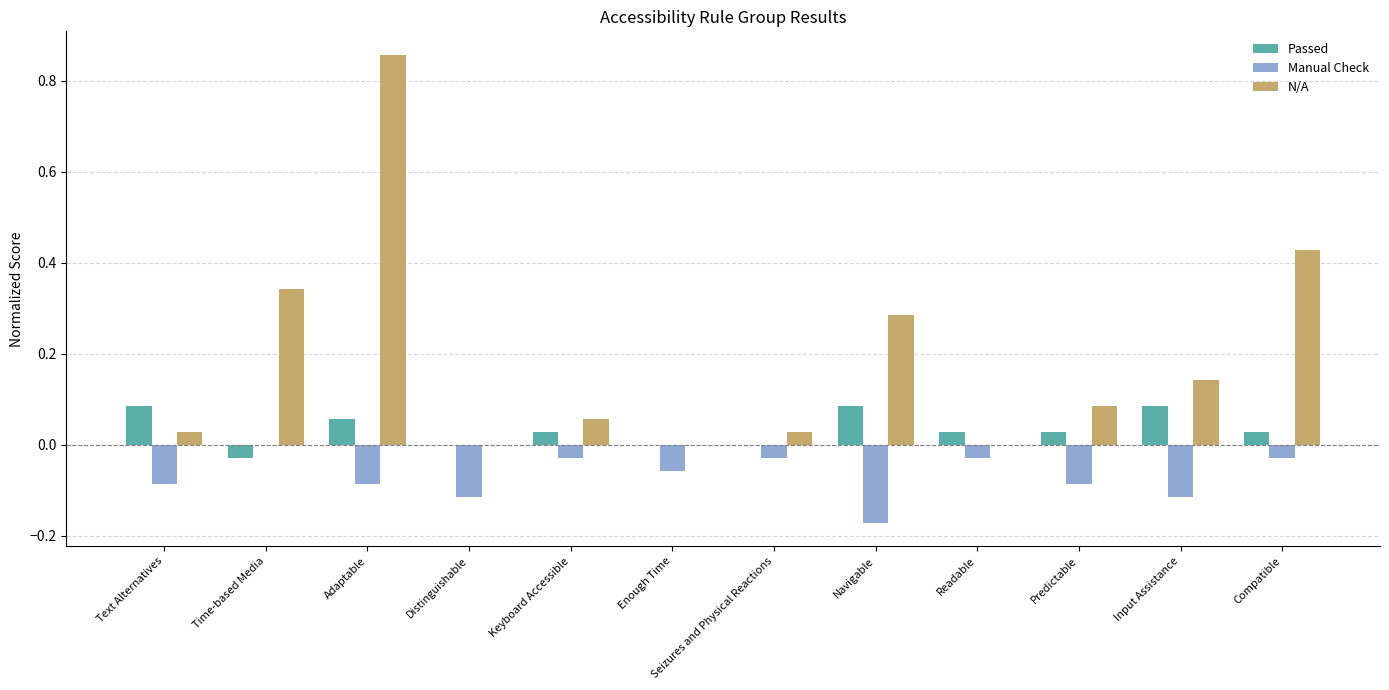

How many series are shown in this chart?

3